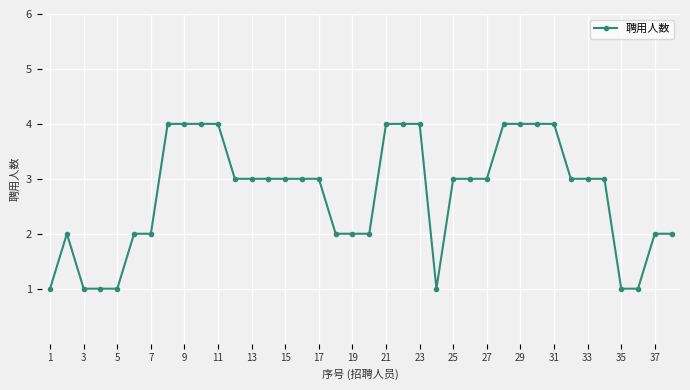

What is the smallest value displayed?

1